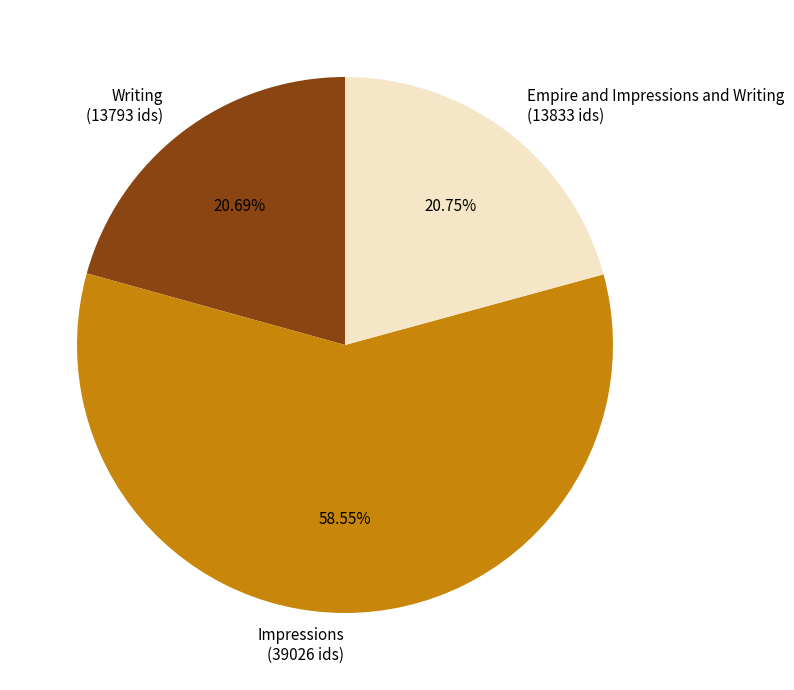

Does any single category account for the majority?

Yes